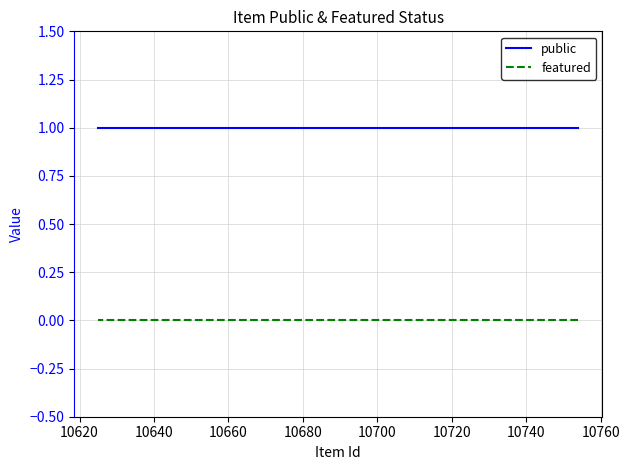

How many lines are shown in the chart?

2